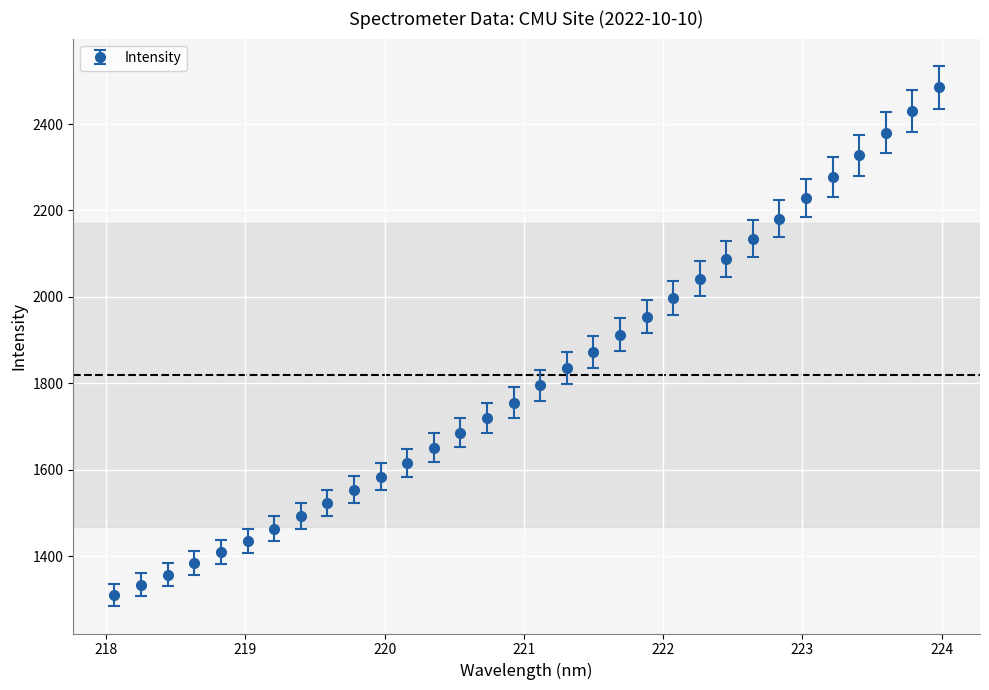

What is the greatest value displayed?

2485.7